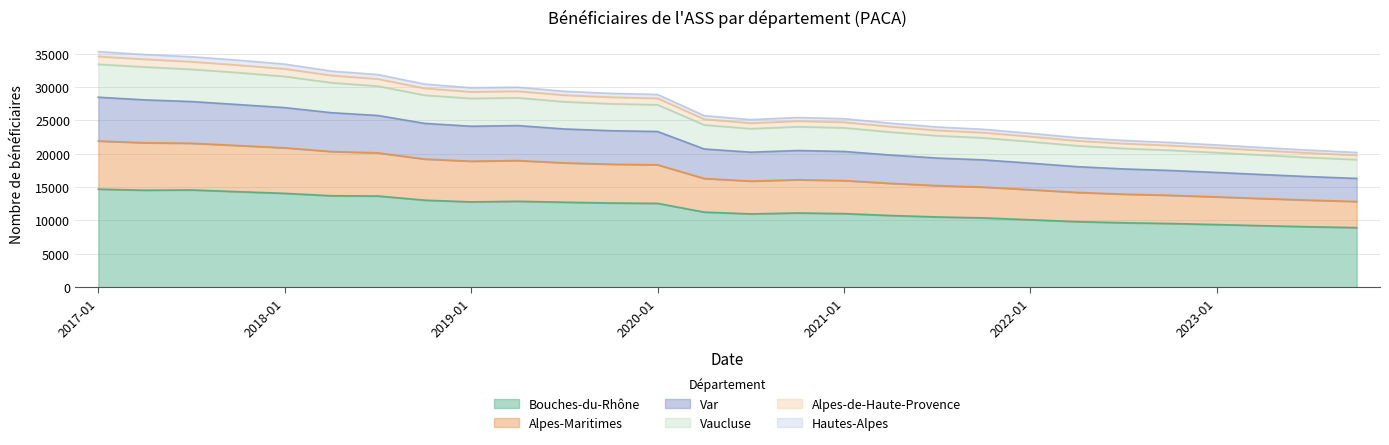

What is the minimum value shown in the chart?

8920